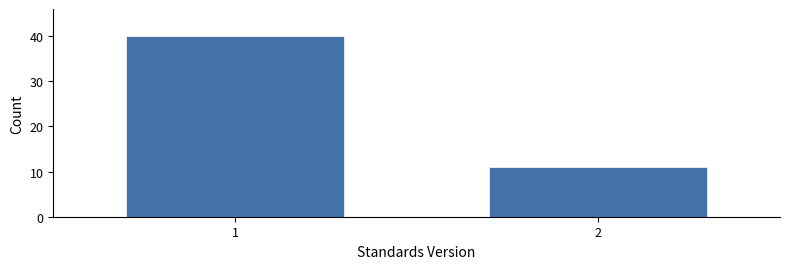

Reading left to right, transcribe all the data shown in this chart.

1=40	2=11